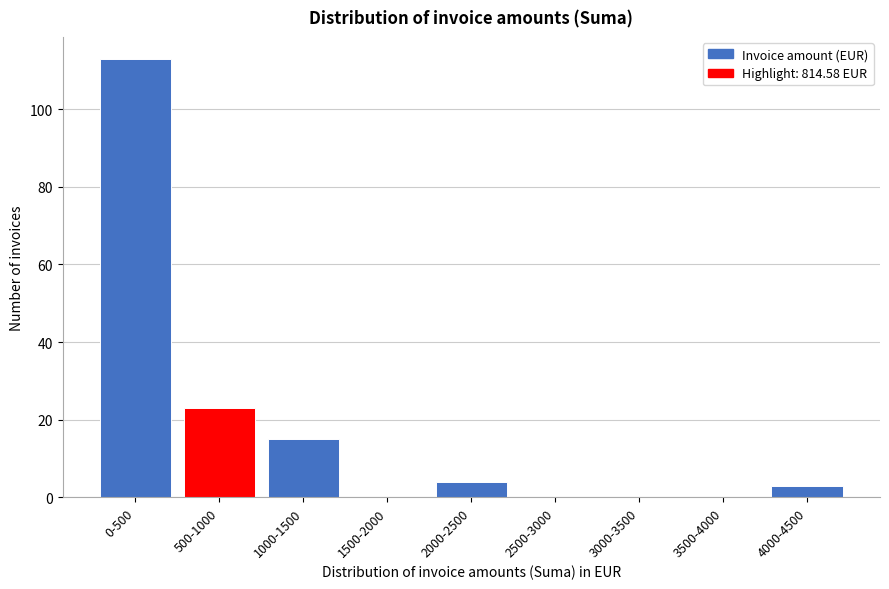

Reading left to right, list all the values displayed in this chart.

0-500=113	500-1000=23	1000-1500=15	1500-2000=0	2000-2500=4	2500-3000=0	3000-3500=0	3500-4000=0	4000-4500=3